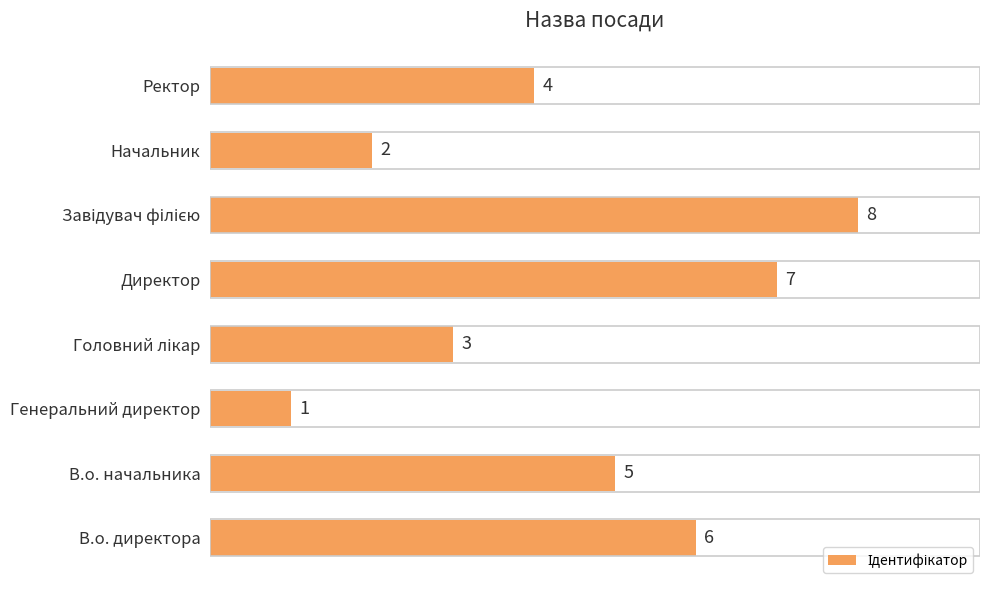

What is the difference between the values at В.о. директора and Начальник?

4